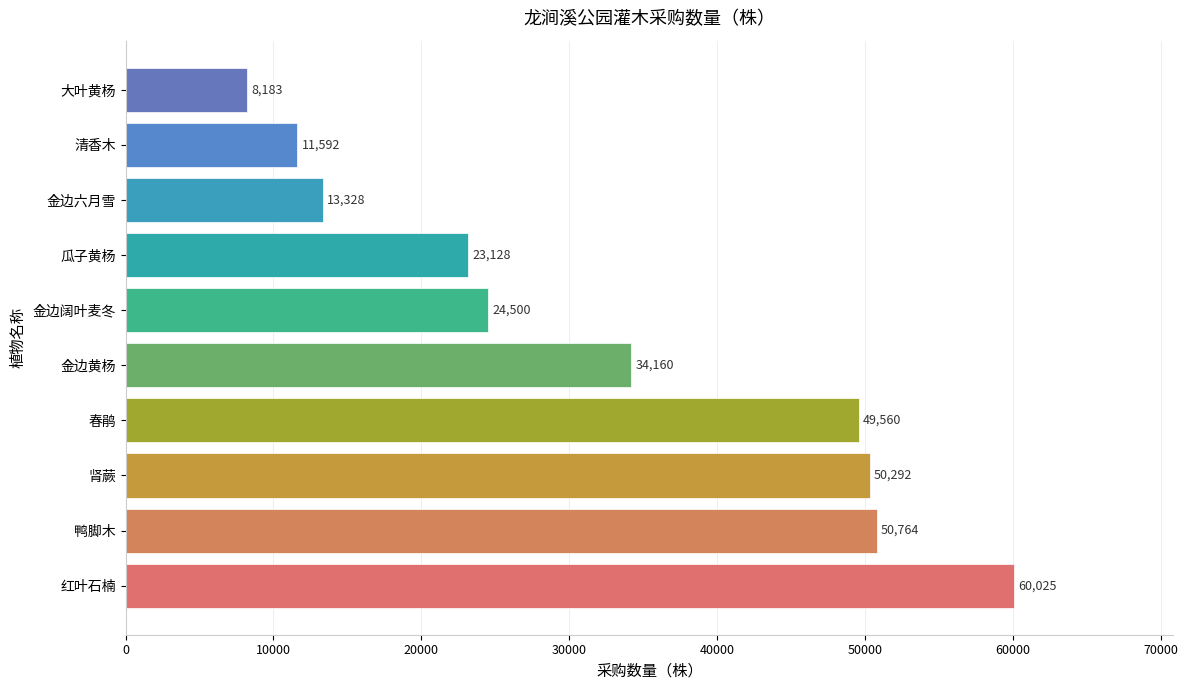

How many bars are there in total?

10